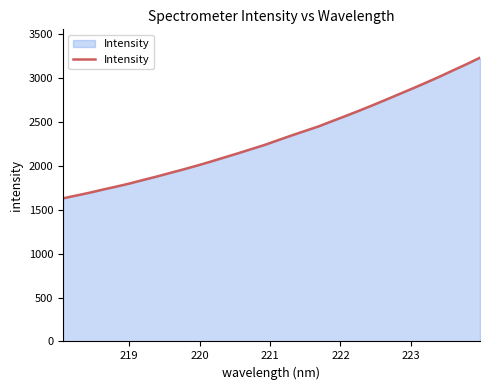

What is the greatest value displayed?

3232.6